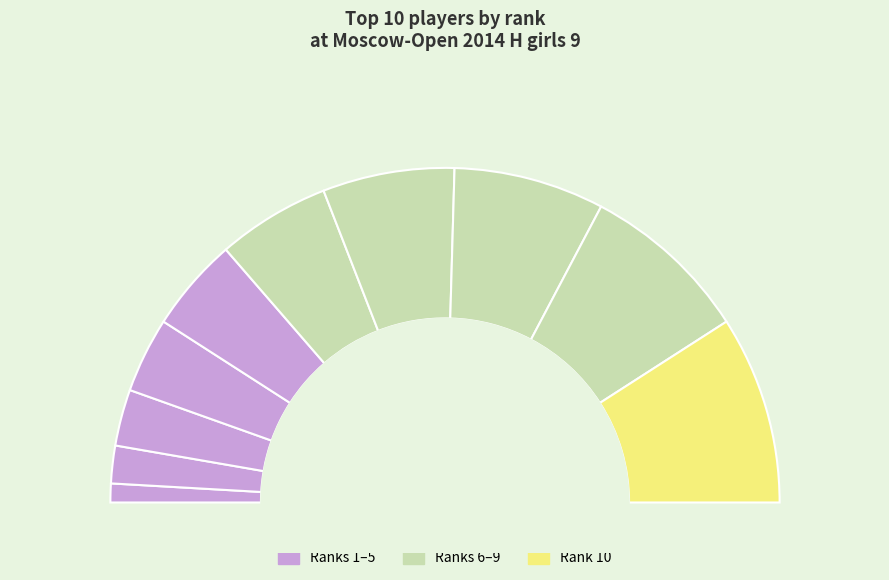

Which slice is the smallest?

Stepanyan Eva